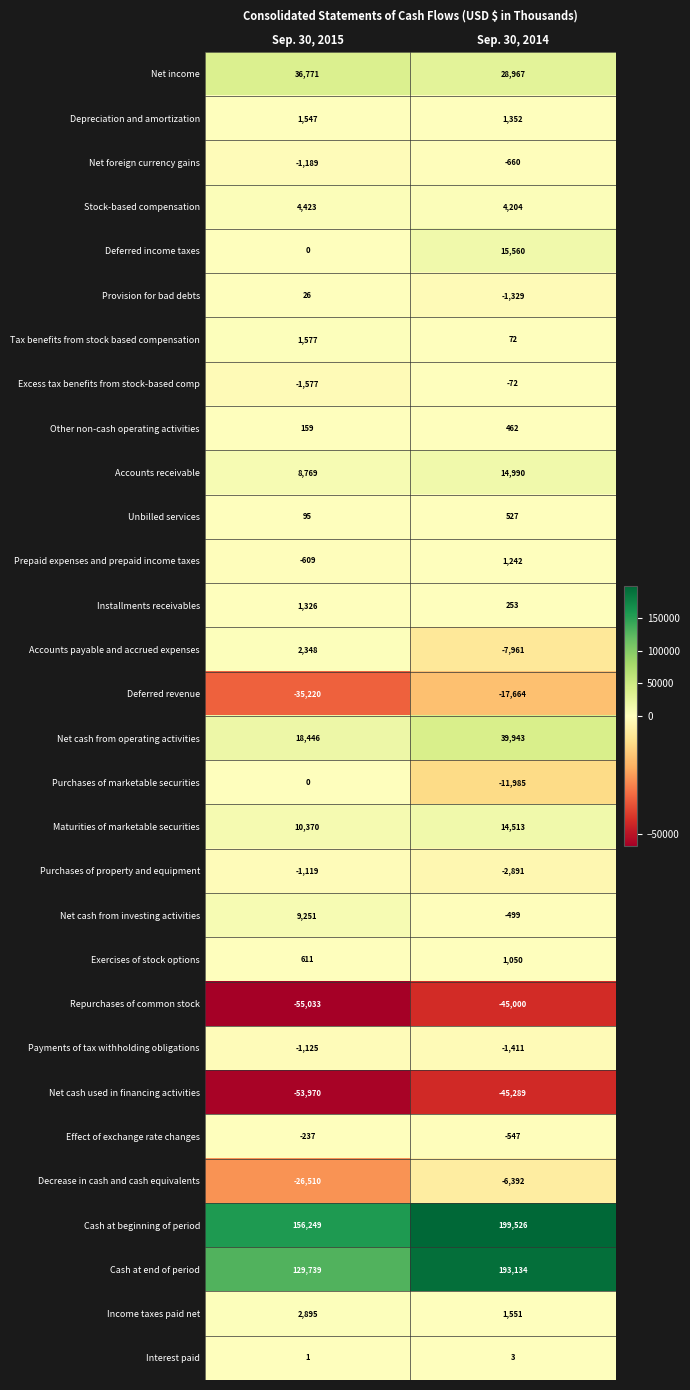

The Payments of tax withholding obligations series shows -514 at Sep. 30, 2014. True or false?

False